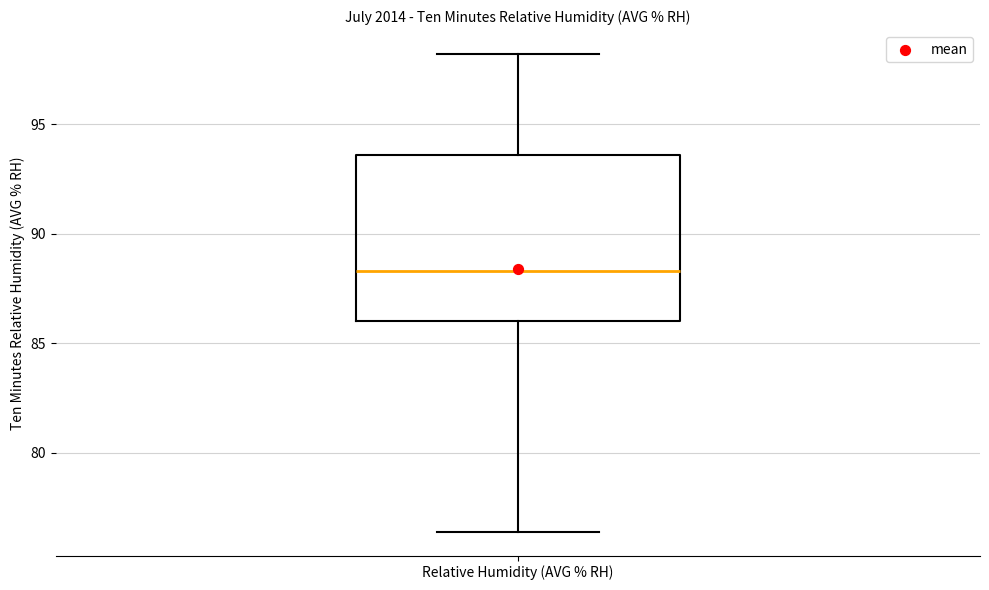

Read this box plot against the y-axis: the position of the median line, the range covered by the box, and the ends of both whiskers. The values are not printed on the chart, so give them approximately, as read against the axis.

median 88.5, box 86.0 to 93.5, whiskers 76.5 to 98.0